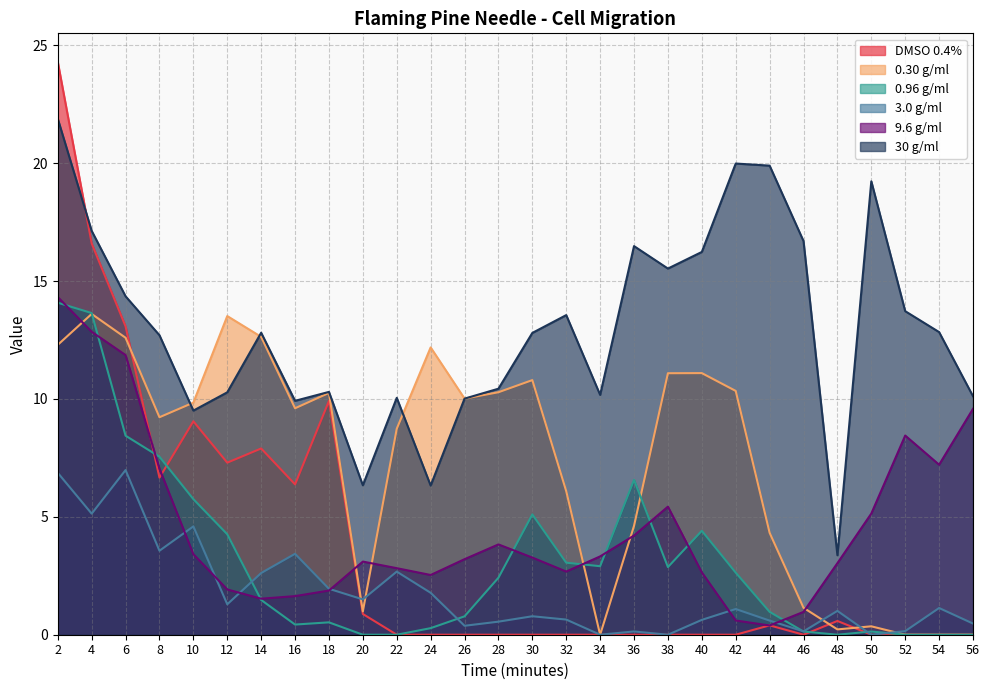

How many lines are shown in the chart?

6